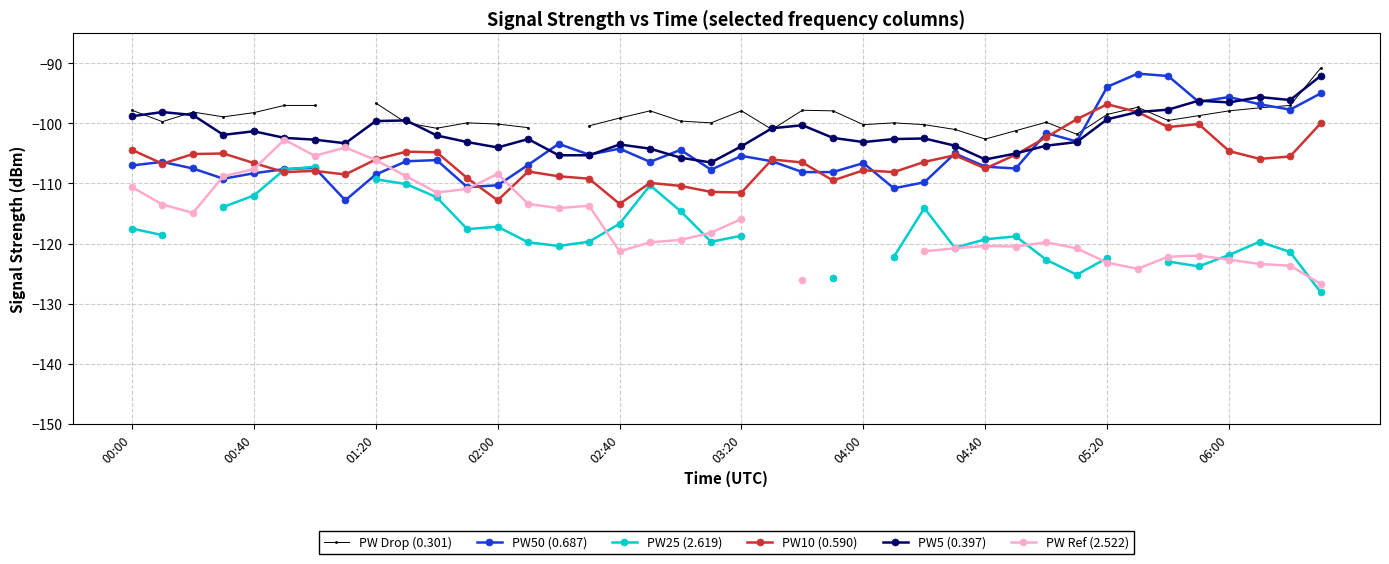

True or false: PW Drop (0.301) and PW Ref (2.522) cross at least once.

False